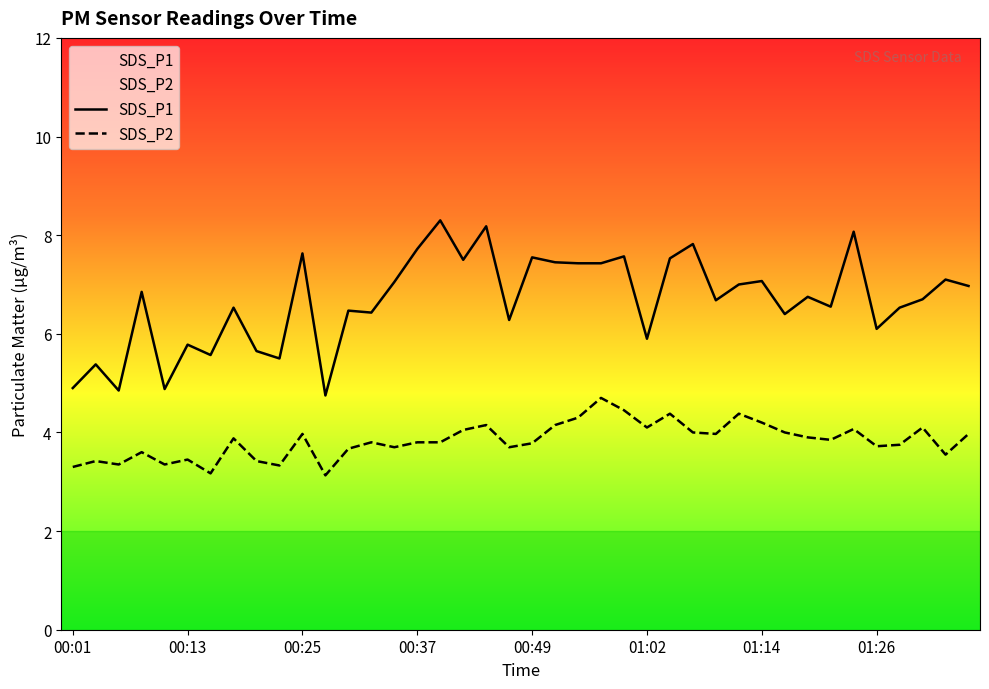

Reading left to right, list all the values displayed in this chart.

SDS_P1: 4.9	5.4	4.8	6.8	4.9	5.8	5.6	6.5	5.7	5.5	7.6	4.8	6.5	6.4	7.0	7.7	8.3	7.5	8.2	6.3	7.5	7.5	7.4	7.4	7.6	5.9	7.5	7.8	6.7	7.0	7.1	6.4	6.8	6.5	8.1	6.1	6.5	6.7	7.1	7.0
SDS_P2: 3.3	3.4	3.4	3.6	3.4	3.5	3.2	3.9	3.4	3.3	4.0	3.1	3.7	3.8	3.7	3.8	3.8	4.0	4.2	3.7	3.8	4.2	4.3	4.7	4.5	4.1	4.4	4.0	4.0	4.4	4.2	4.0	3.9	3.9	4.1	3.7	3.8	4.1	3.5	4.0